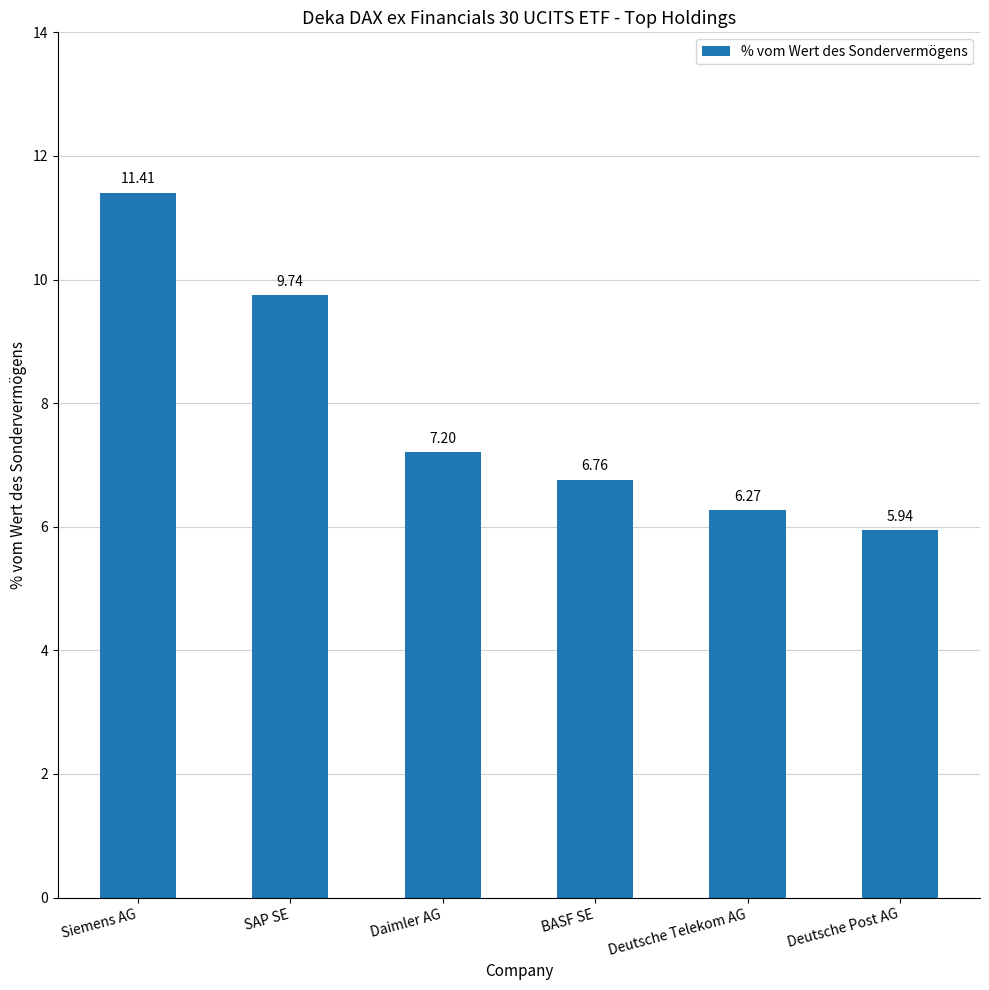

Which category has the highest value across all series?

Siemens AG